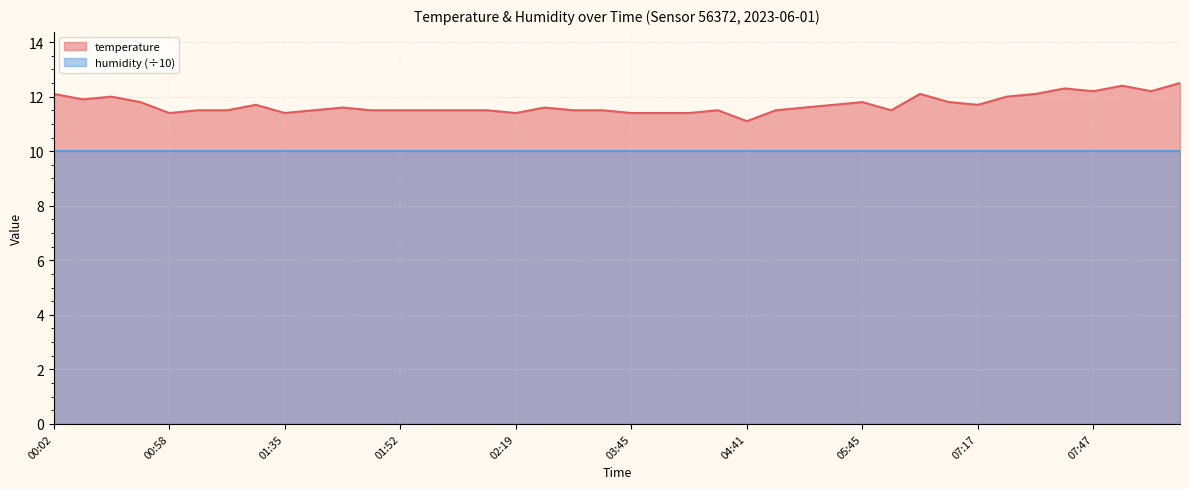

Reading left to right, extract all data points from this chart.

12.1	11.9	12.0	11.8	11.4	11.5	11.5	11.7	11.4	11.5	11.6	11.5	11.5	11.5	11.5	11.5	11.4	11.6	11.5	11.5	11.4	11.4	11.4	11.5	11.1	11.5	11.6	11.7	11.8	11.5	12.1	11.8	11.7	12.0	12.1	12.3	12.2	12.4	12.2	12.5